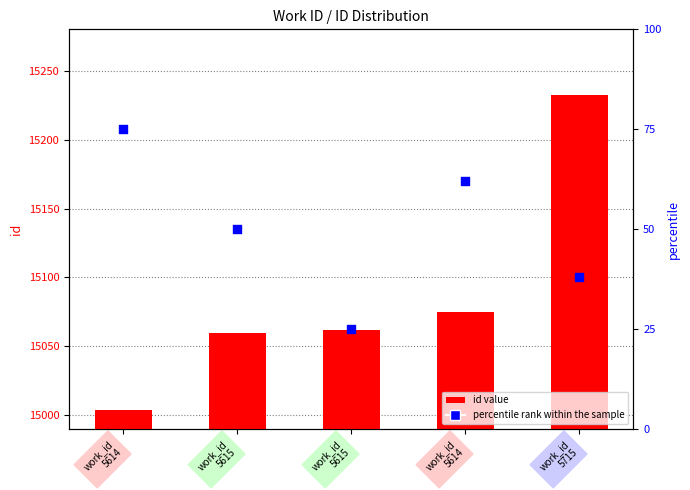

Which series has the largest total across all categories?

id value